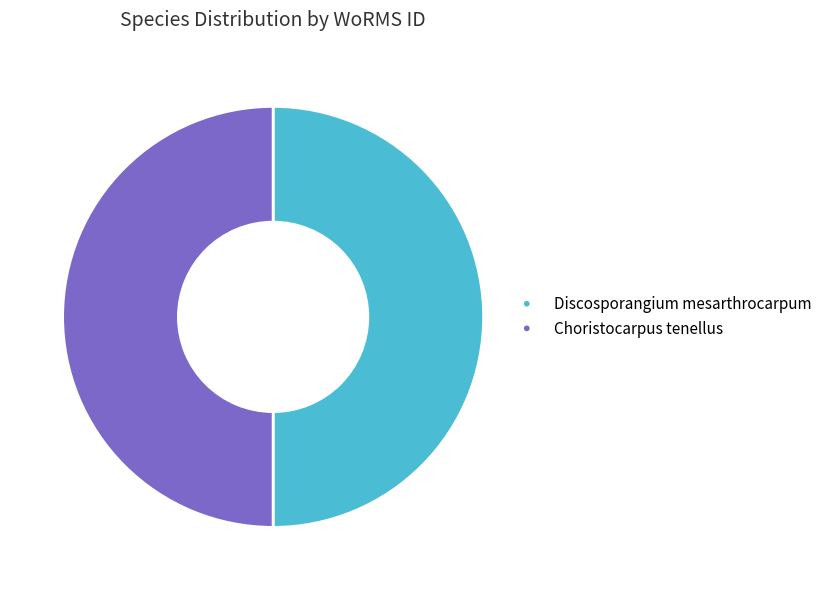

Is it true that Discosporangium mesarthrocarpum is 44% of the pie?

False